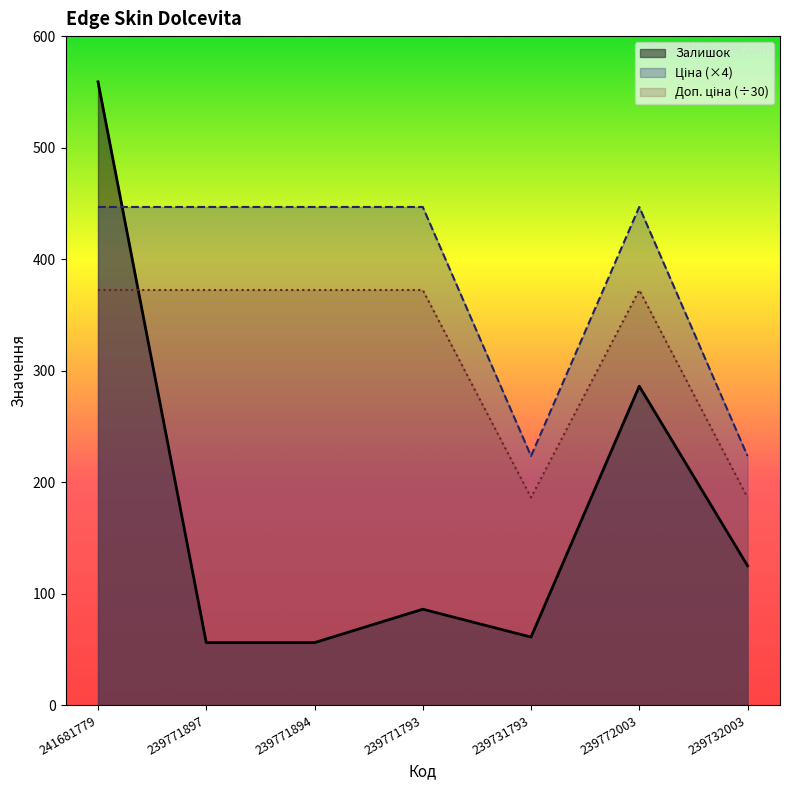

How many values in the Ціна series exceed 446?

5